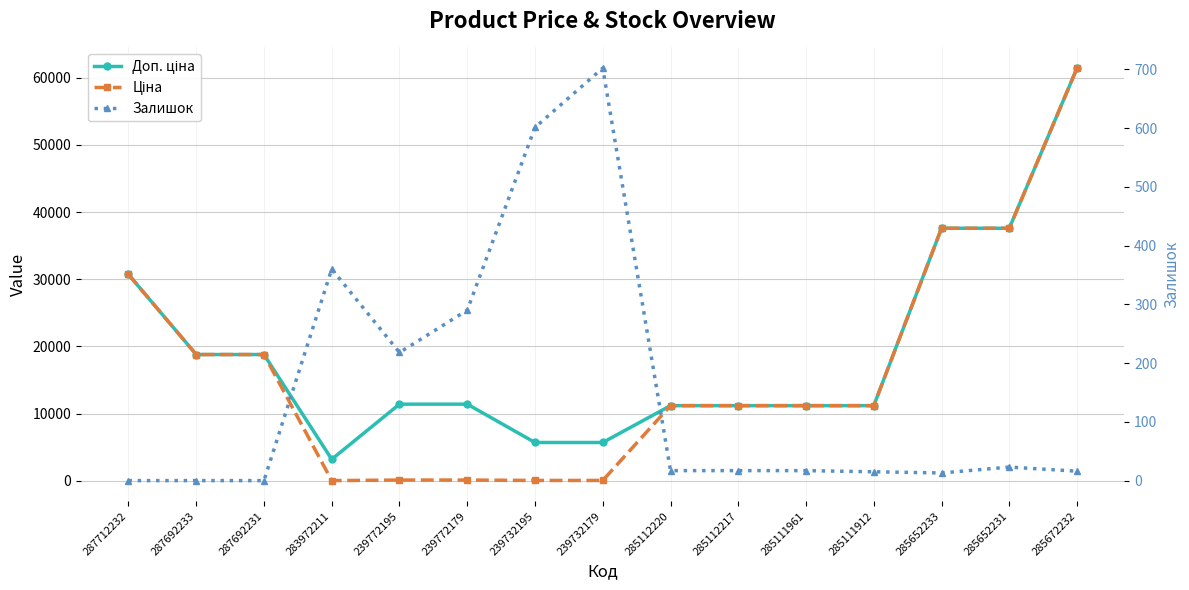

Reading left to right, list all the values displayed in this chart.

Доп. ціна: 287712232=30717.1	287692233=18796.8	287692231=18796.8	283972211=3205.0	239772195=11410.0	239772179=11410.0	239732195=5705.0	239732179=5705.0	285112220=11188.2	285112217=11188.2	285111961=11188.2	285111912=11188.2	285652233=37593.6	285652231=37593.6	285672232=61434.3
Ціна: 287712232=30717.1	287692233=18796.8	287692231=18796.8	283972211=32.0	239772195=114.1	239772179=114.1	239732195=57.0	239732179=57.0	285112220=11188.2	285112217=11188.2	285111961=11188.2	285111912=11188.2	285652233=37593.6	285652231=37593.6	285672232=61434.3
Залишок: 287712232=0.0	287692233=0.0	287692231=0.0	283972211=360.0	239772195=218.0	239772179=290.0	239732195=601.0	239732179=702.0	285112220=17.0	285112217=17.0	285111961=17.0	285111912=15.0	285652233=13.0	285652231=23.0	285672232=16.0